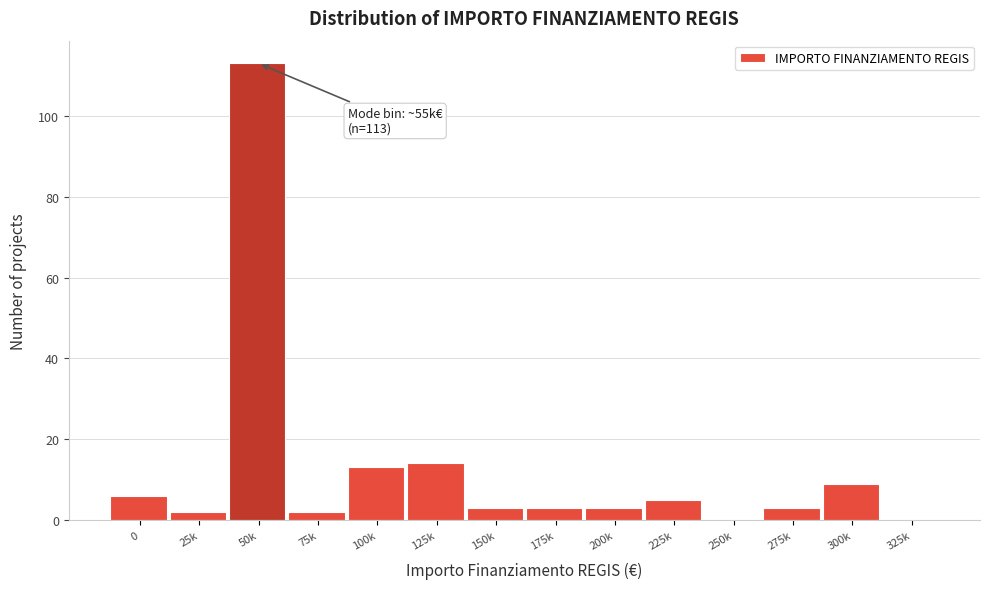

Reading left to right, what are all the values shown in this chart?

0=6	25k=2	50k=113	75k=2	100k=13	125k=14	150k=3	175k=3	200k=3	225k=5	250k=0	275k=3	300k=9	325k=0